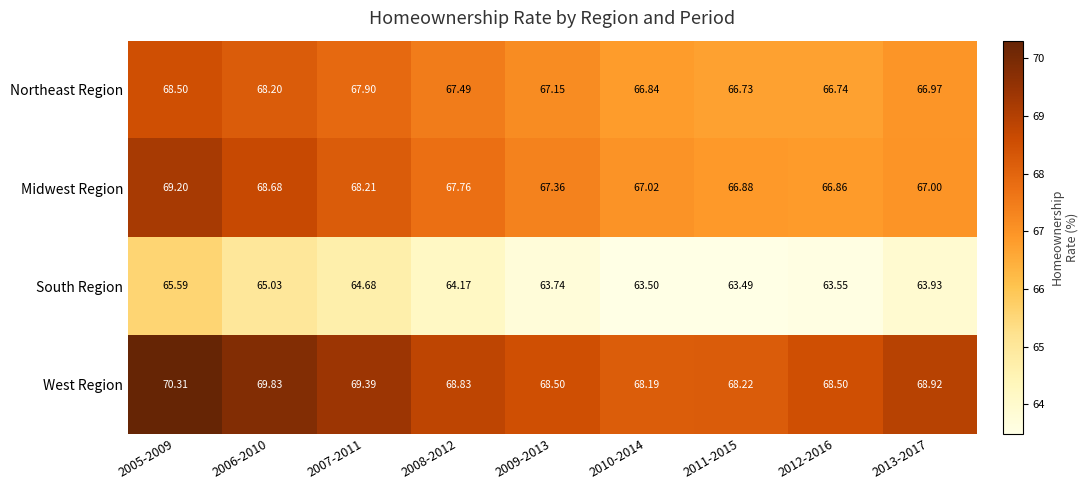

Is the value of South Region at 2006-2010 greater than the value of Midwest Region at 2012-2016?

No